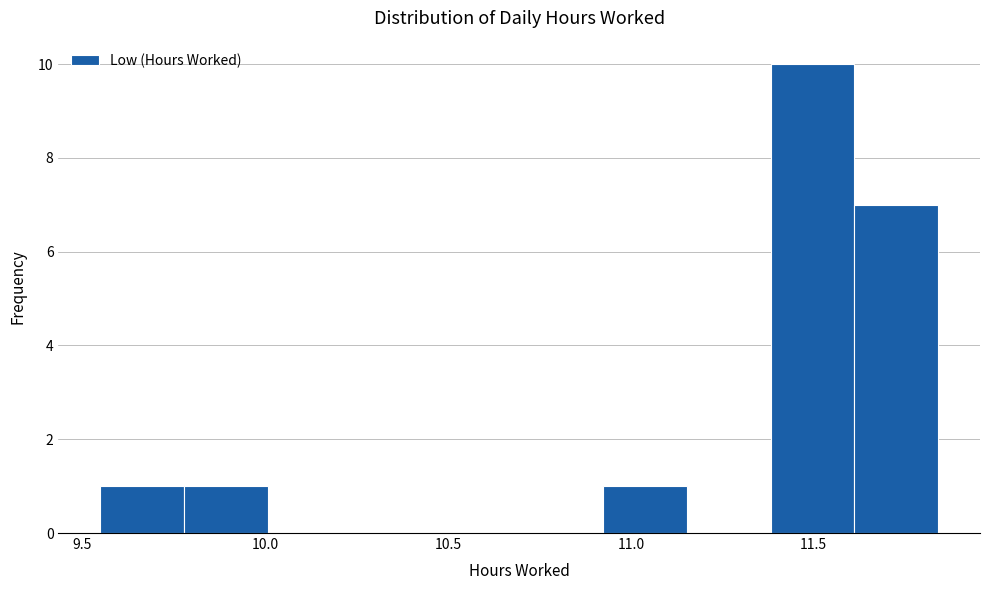

What is the height of the bar covering 9.80 to 10.00 on the x-axis? Neither the bar edges nor the heights are printed on the chart, so give them approximately, as read against the axes.

1